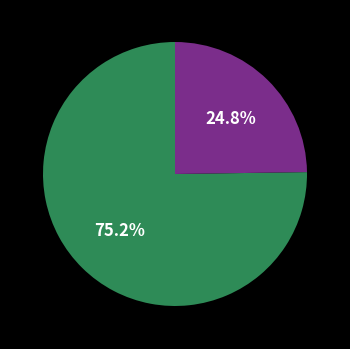

Is there a majority slice in this chart?

Yes